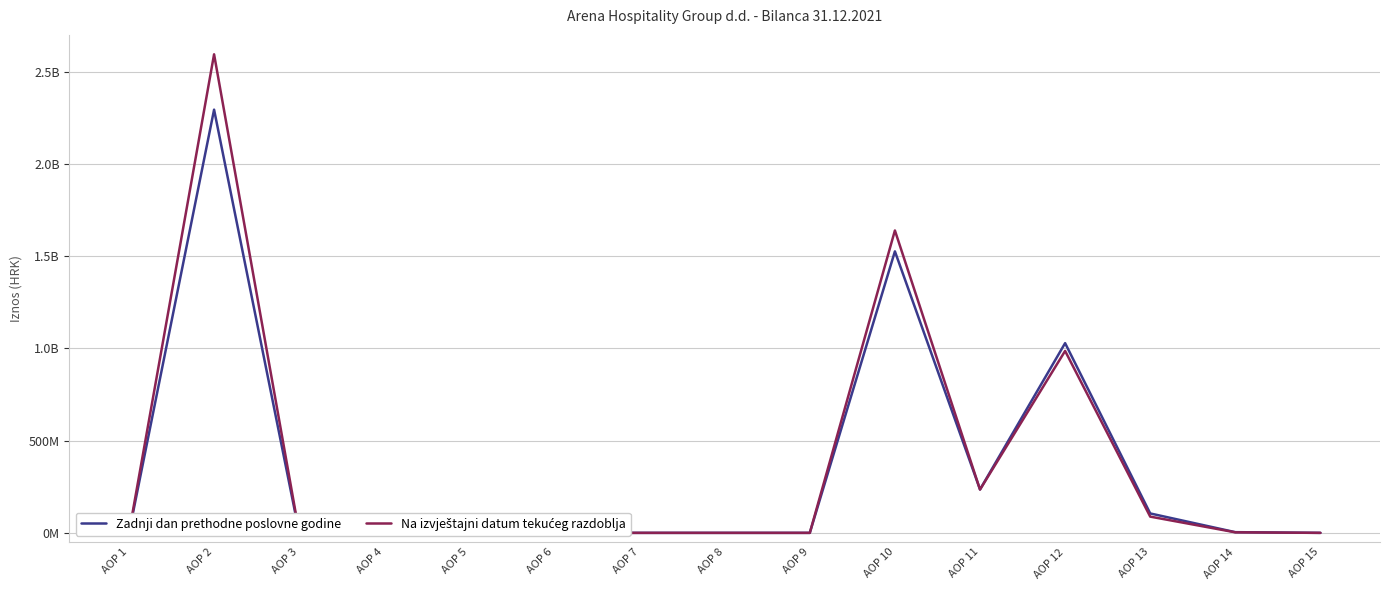

What are all the series names shown in the legend?

Zadnji dan prethodne poslovne godine, Na izvještajni datum tekućeg razdoblja